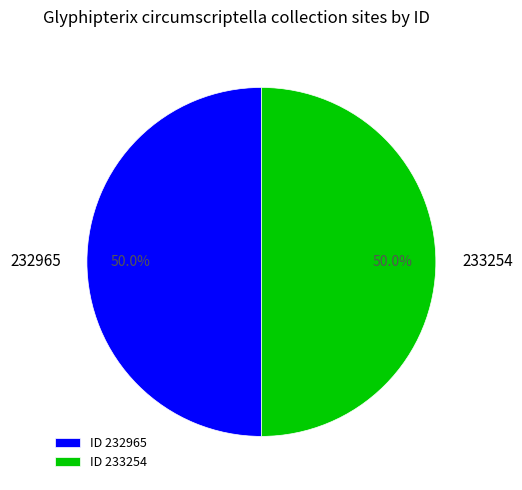

What is the ratio of the value at 232965 to the value at 233254?

1.0